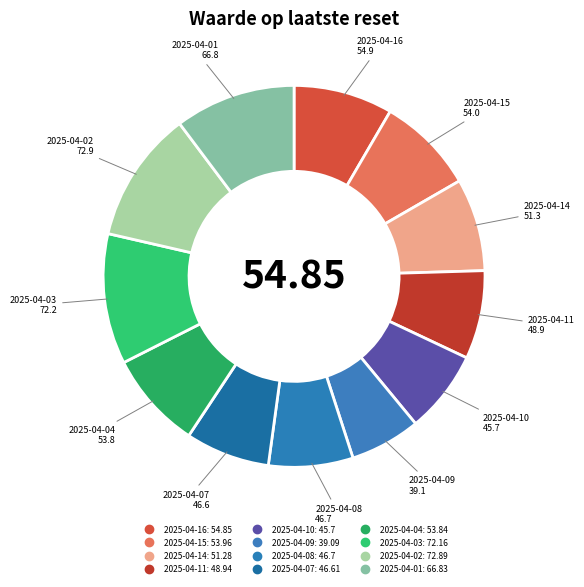

How much of the chart is everything except 2025-04-10?

93.0%